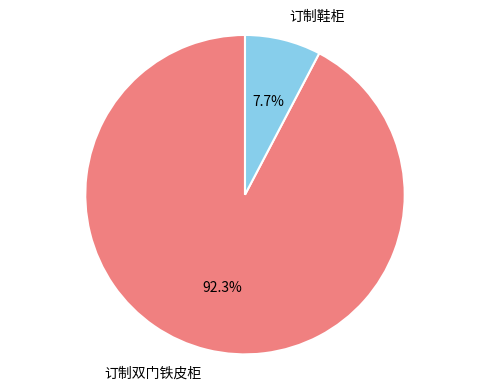

Which slice is the smallest?

订制鞋柜